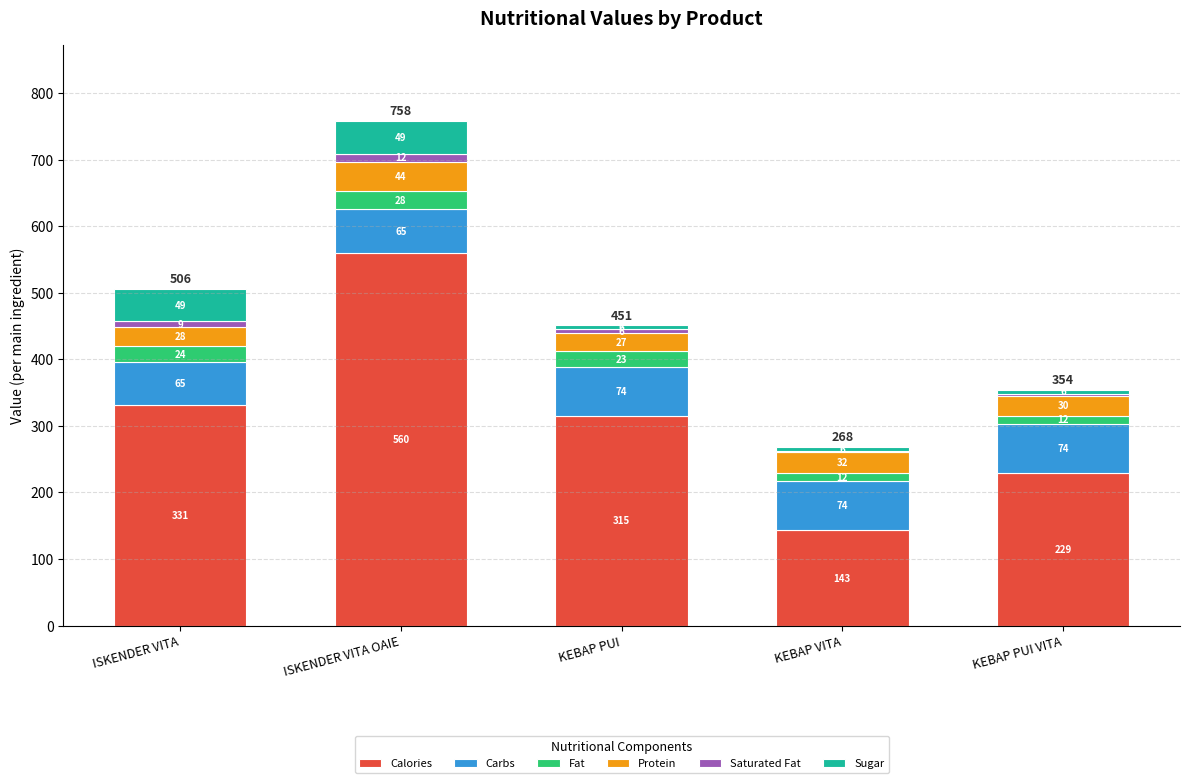

At which category is the sum across all series the highest?

ISKENDER VITA OAIE